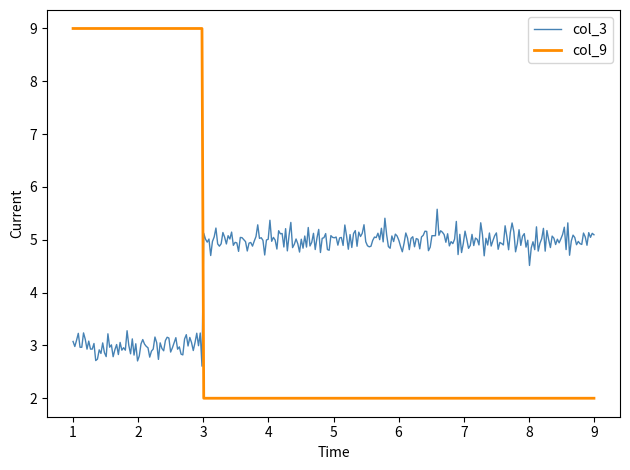

What is the minimum value for col_9?

2.0